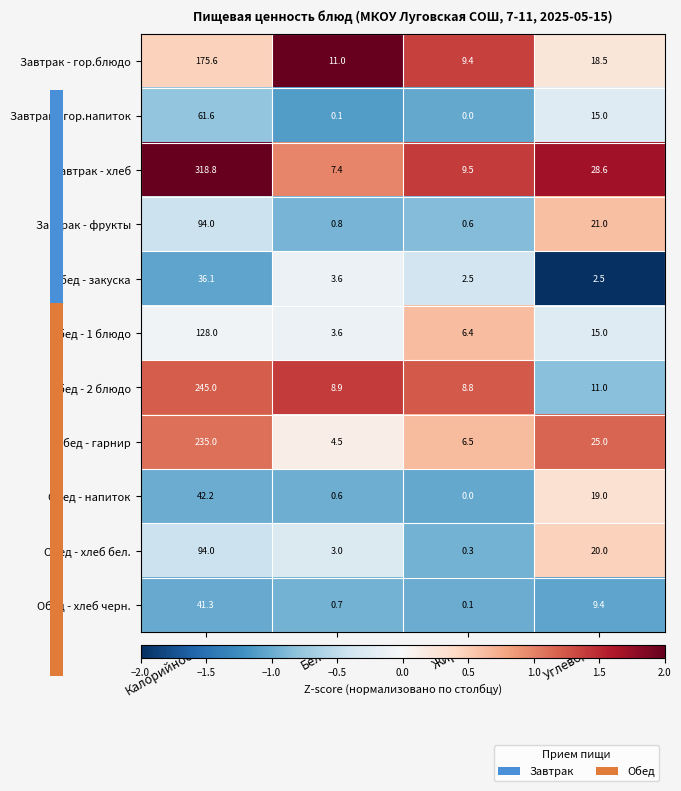

Which category has the lowest value in the Обед - хлеб черн. series?

Жиры